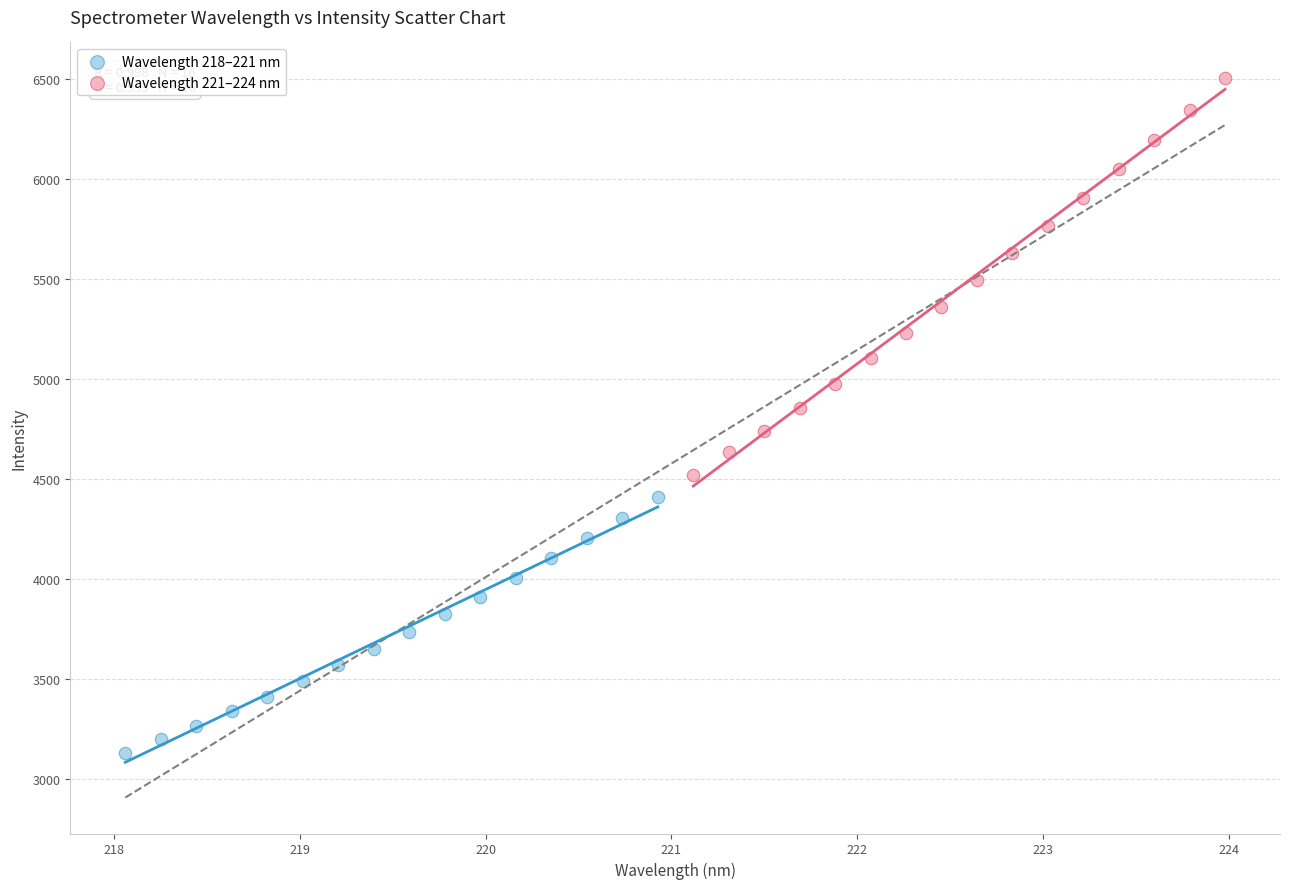

Which series reaches the maximum Y coordinate?

Wavelength 221–224 nm